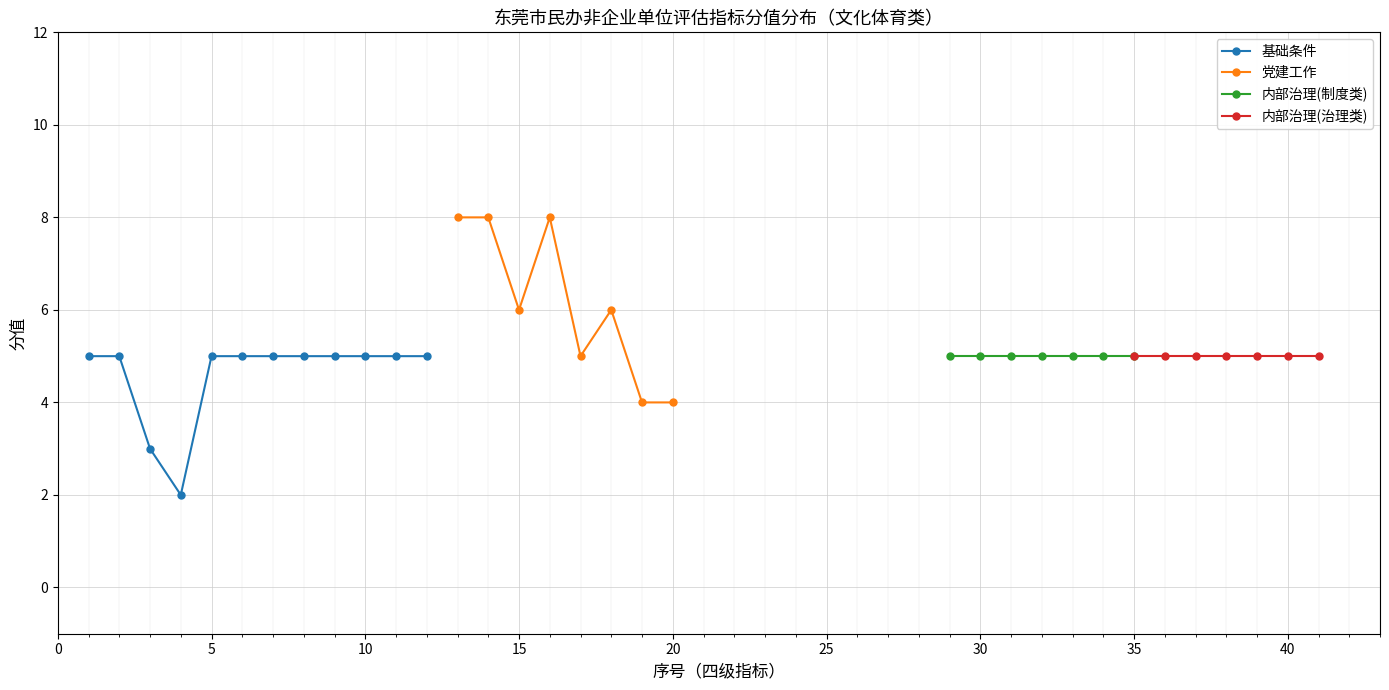

Is it true that 基础条件 equals 1 at 5?

False